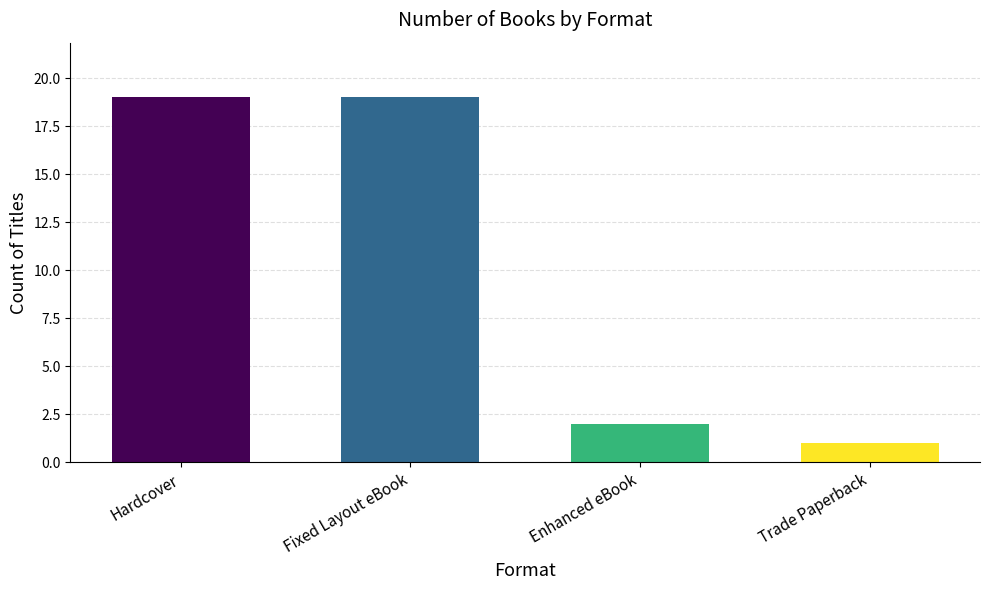

Count the number of data series in this chart.

1